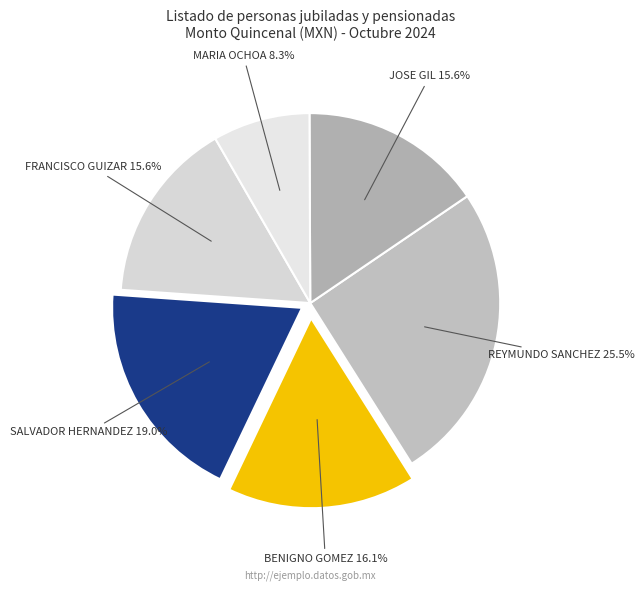

To the nearest percent, what is the difference between the largest and smallest slice percentages?

17%